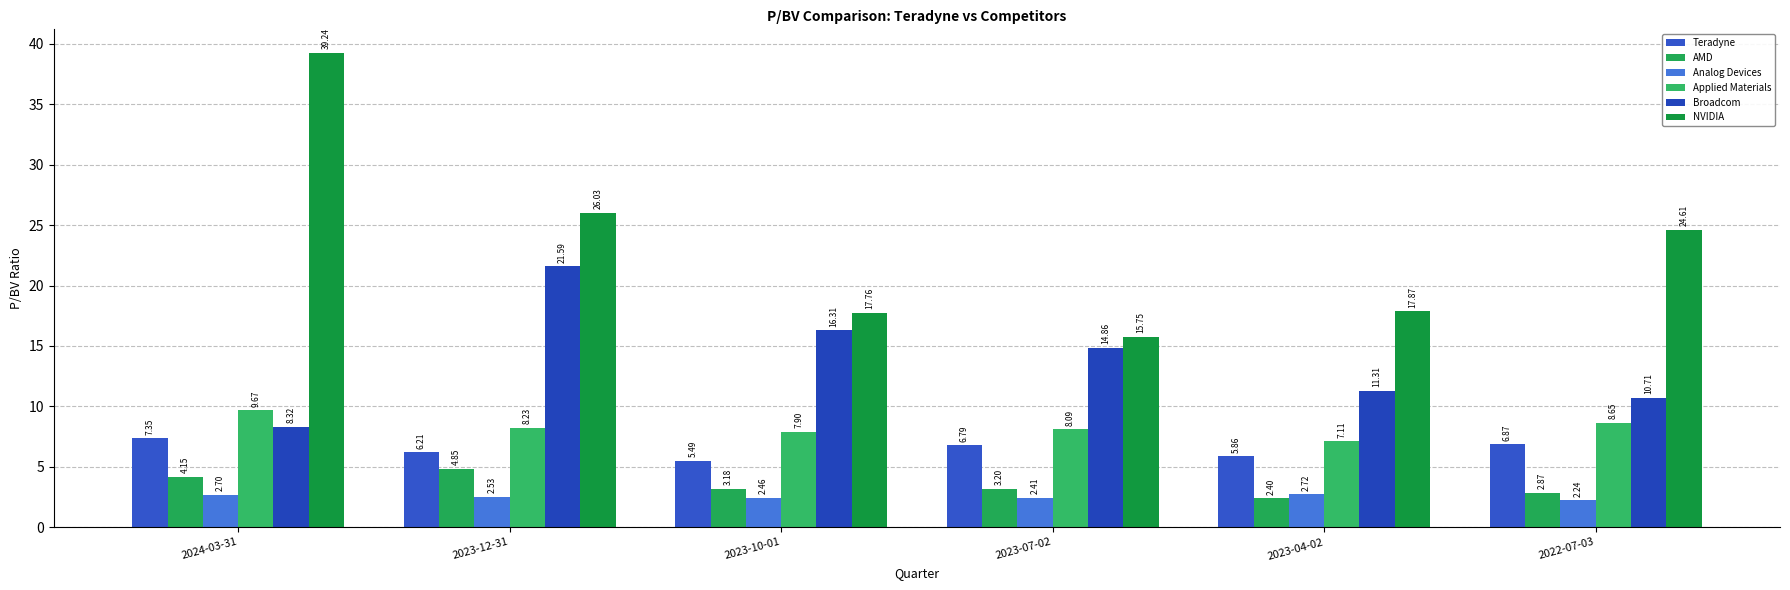

At which label does AMD reach its peak?

2023-12-31